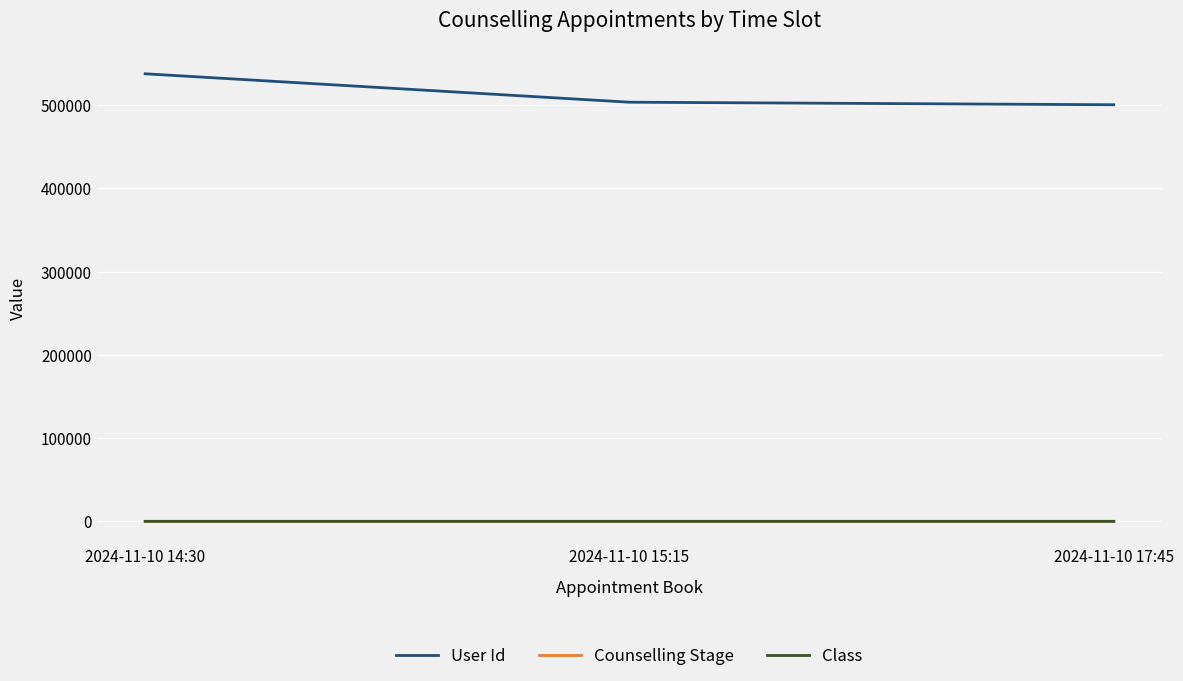

Which series has the widest spread of values?

User Id